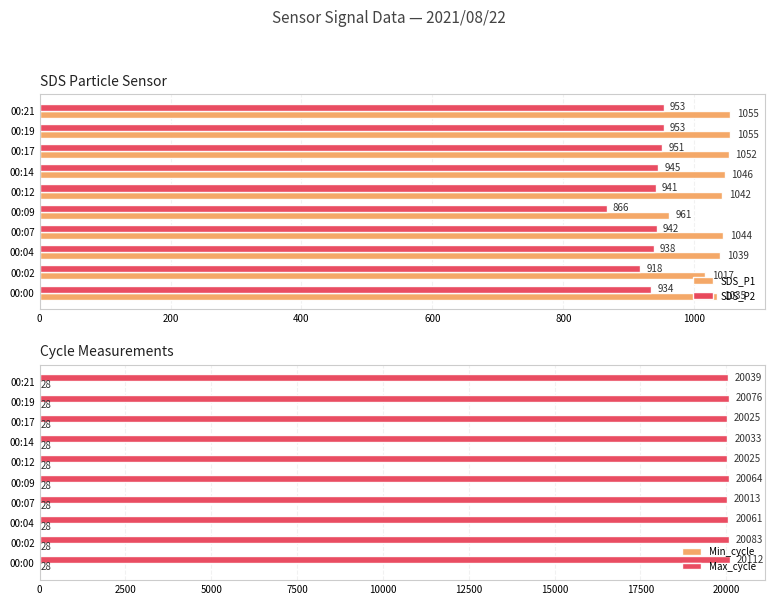

Are the bars grouped side by side (vs. stacked)?

Yes